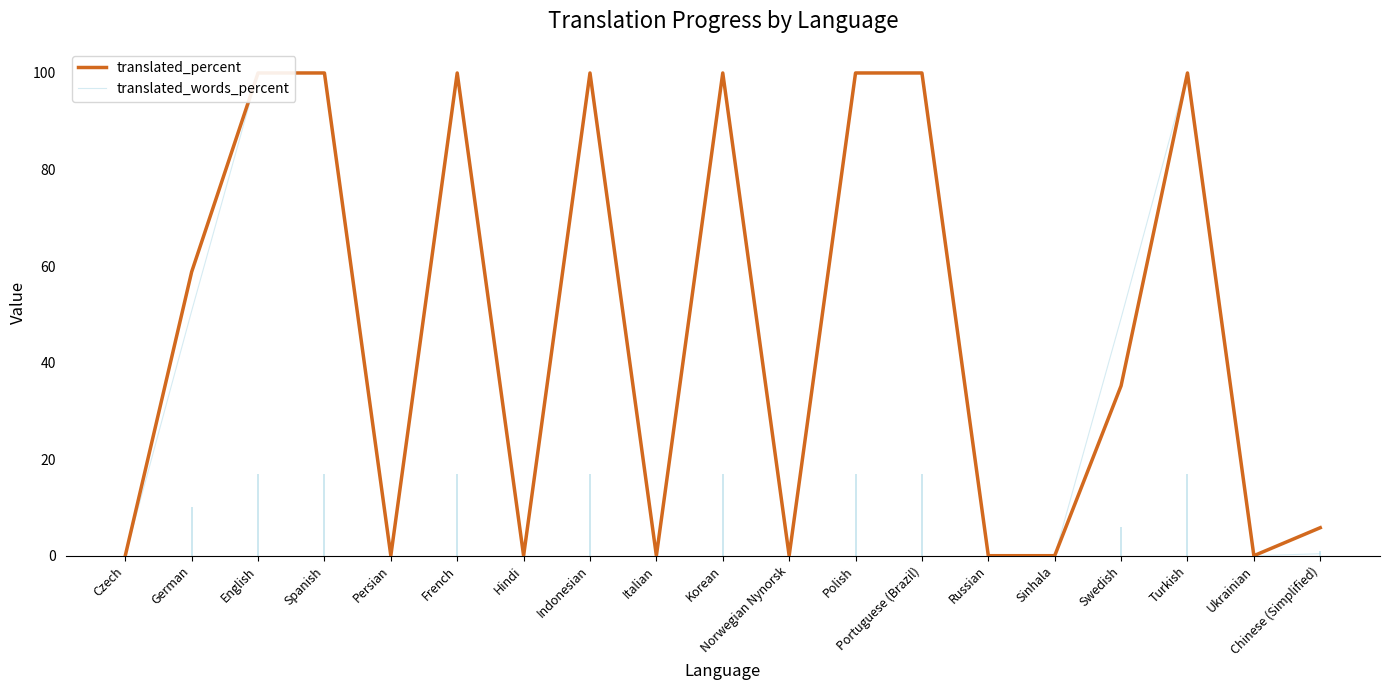

How many interior local peaks does the translated_words_percent series have?

4